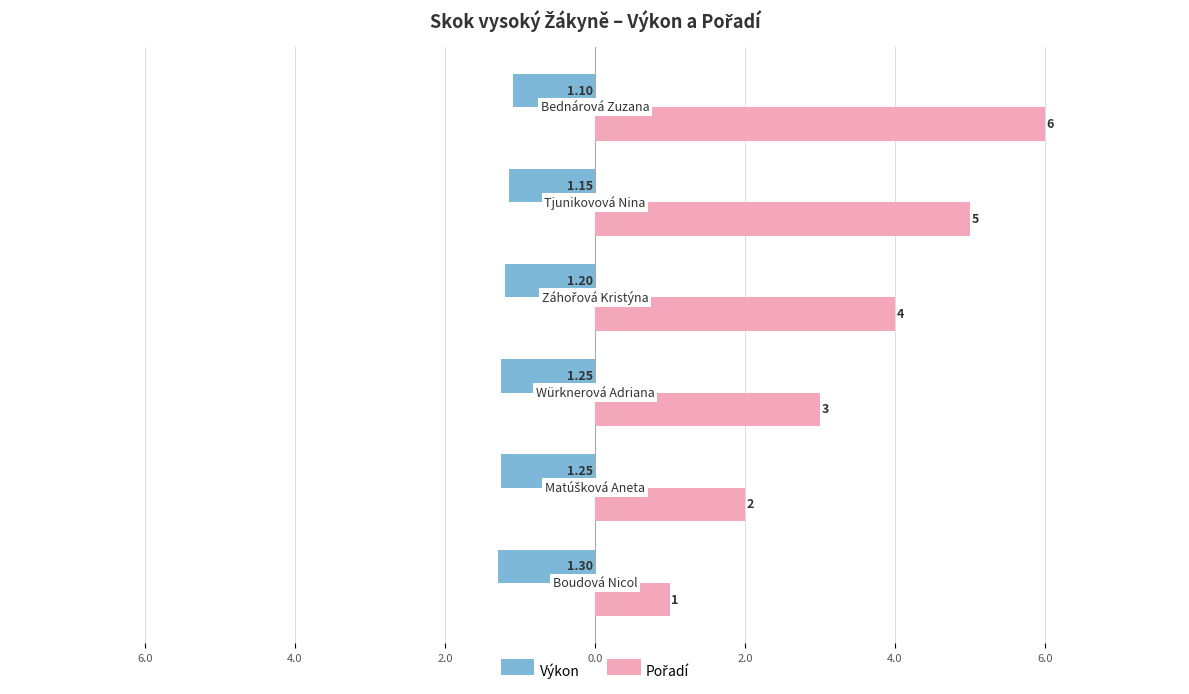

Which series has the largest total across all categories?

Pořadí